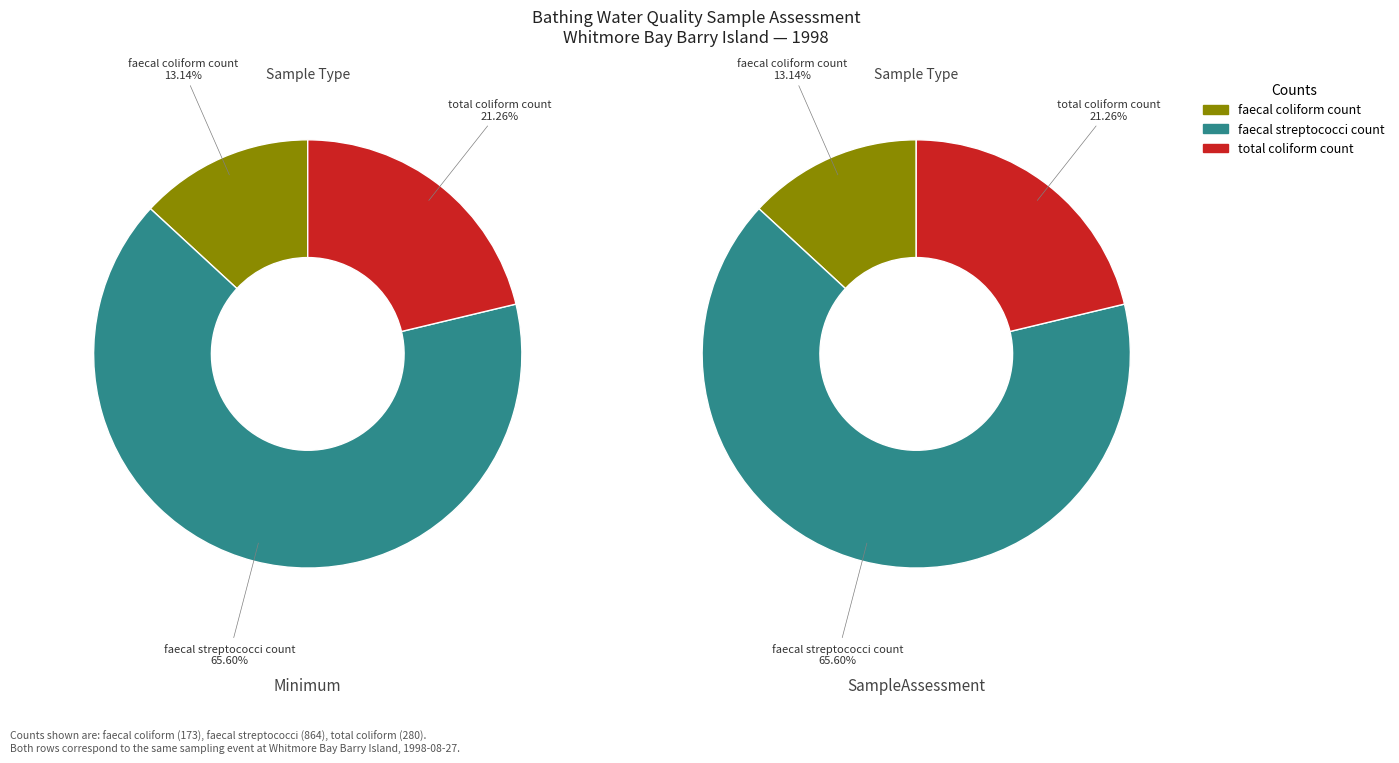

Which category has the smallest portion of the pie?

faecal coliform count